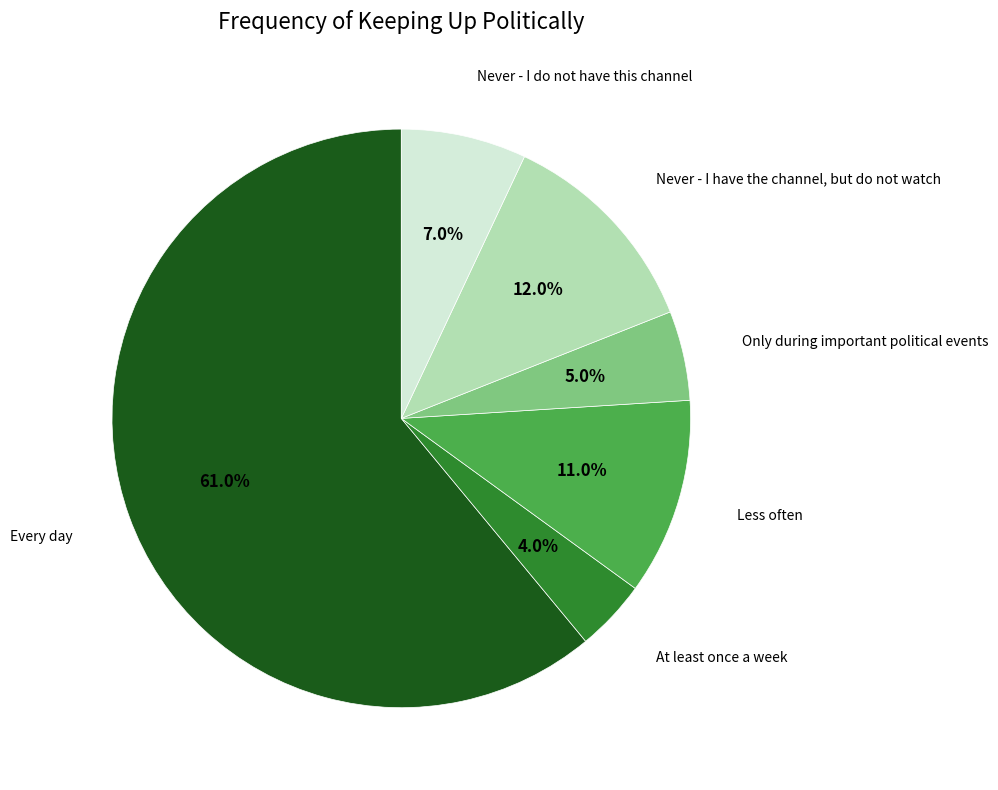

Between Less often and At least once a week, which is larger?

Less often